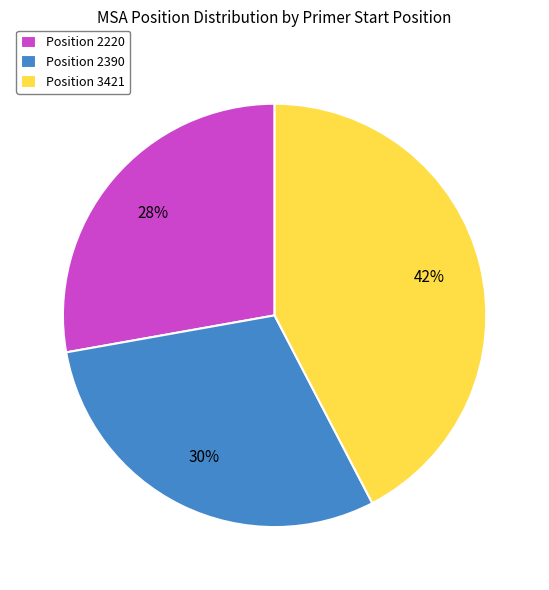

Do Position 2390 and Position 3421 together represent more than half of the pie?

Yes